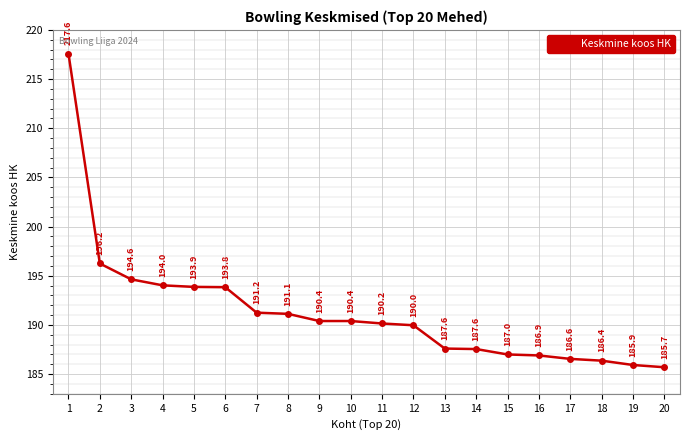

What is the value of the 15th point from the left?

187.0